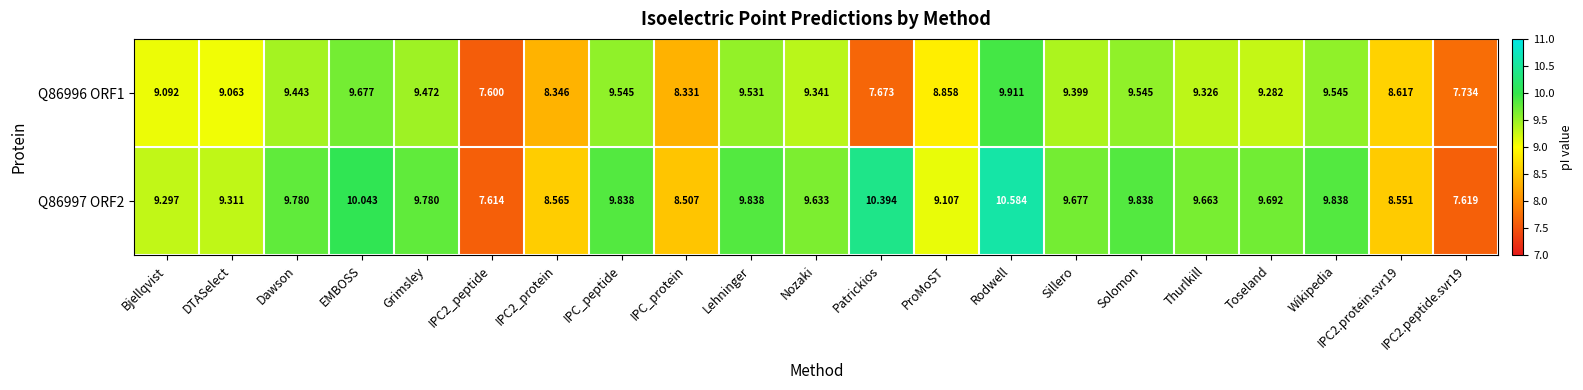

Where is Q86997 ORF2 nearest to the value 9?

ProMoST